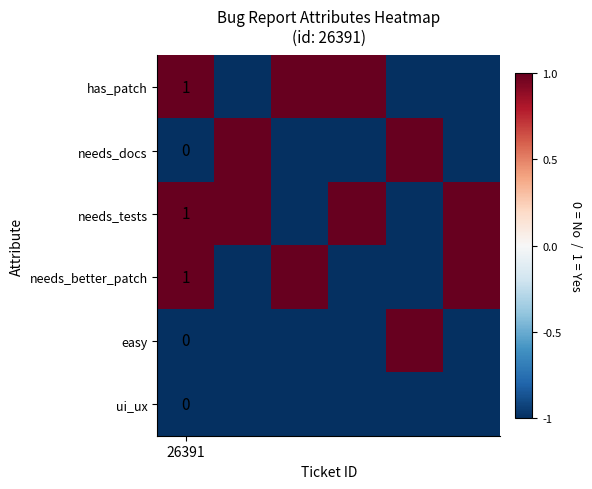

Count the needs_tests values in the range -1 to 1.

6